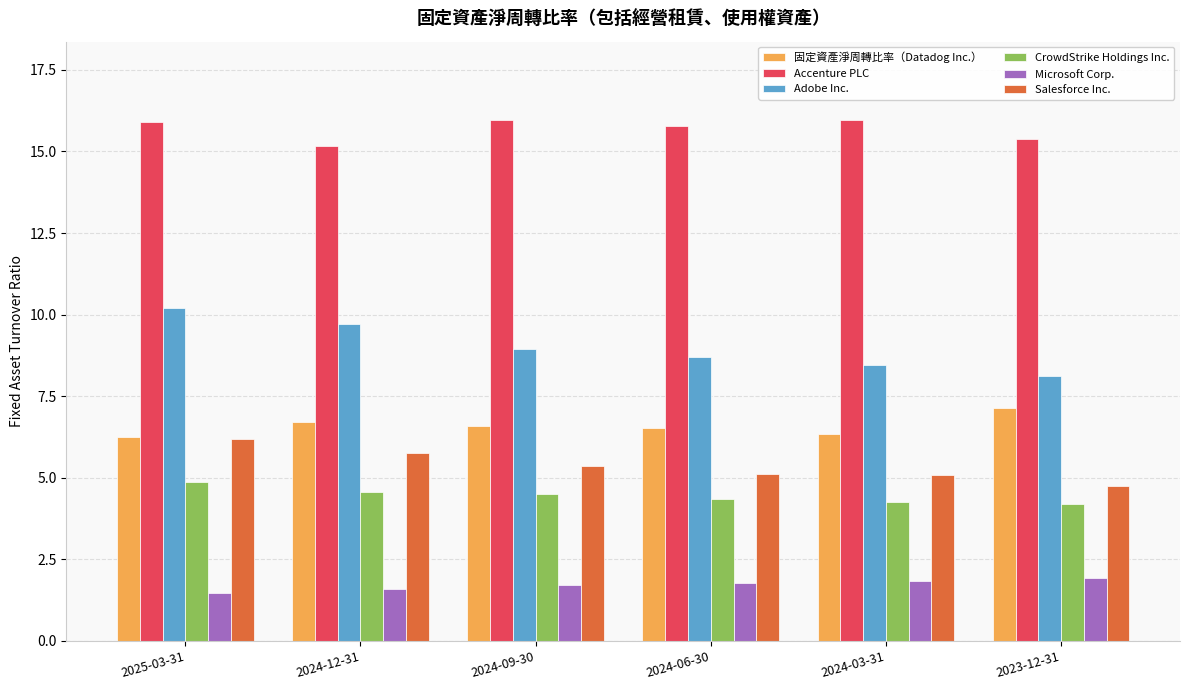

What is the sum of all 固定資產淨周轉比率（Datadog Inc.） values?

39.6